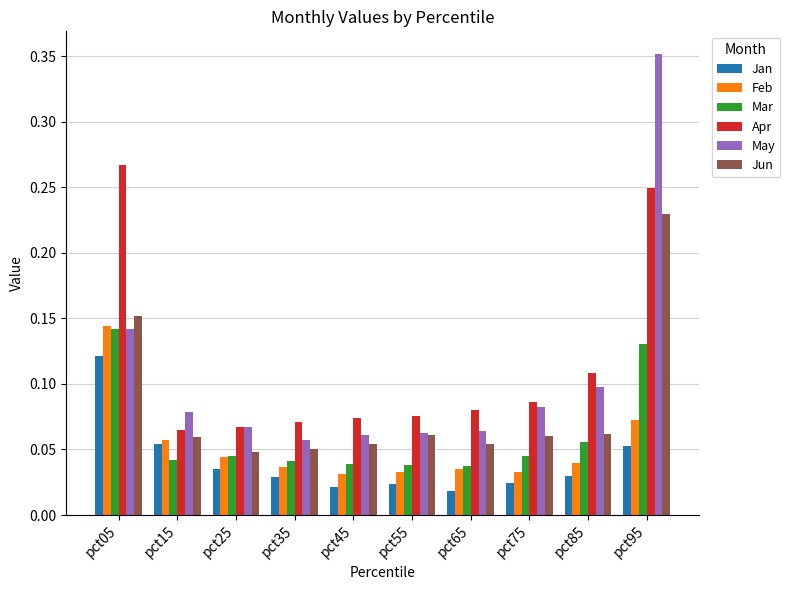

What is the sum of all Mar values?

0.6